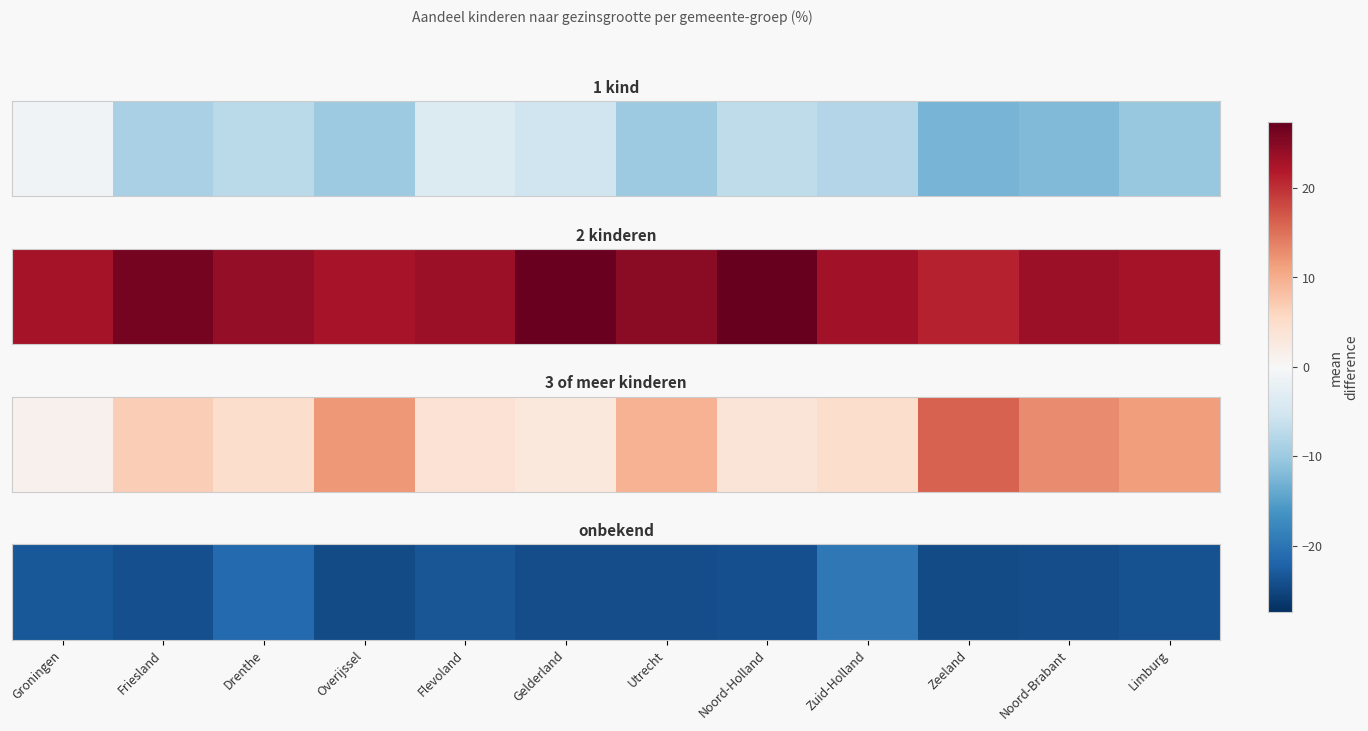

What is the difference between the values at Zuid-Holland and Gelderland?

4.6